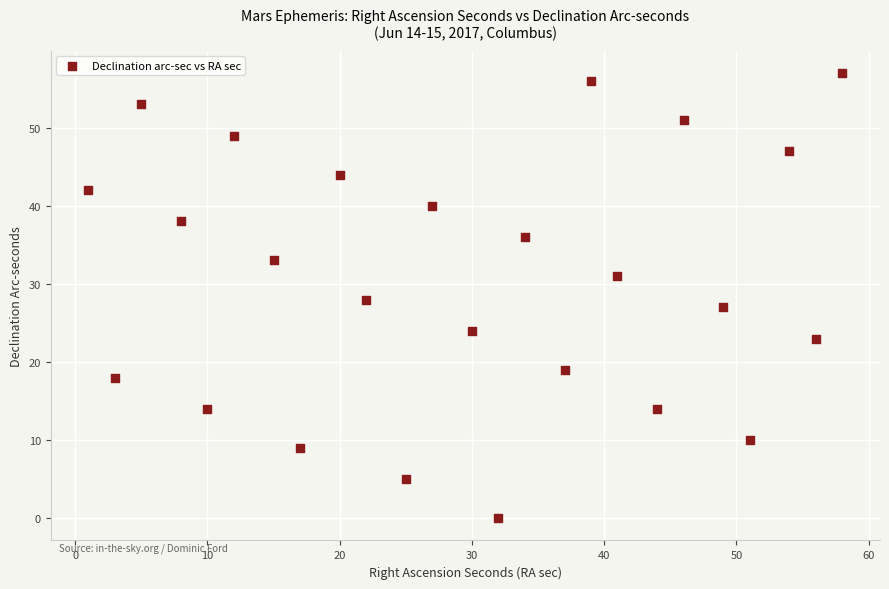

What is the range of X values (max minus min)?

57